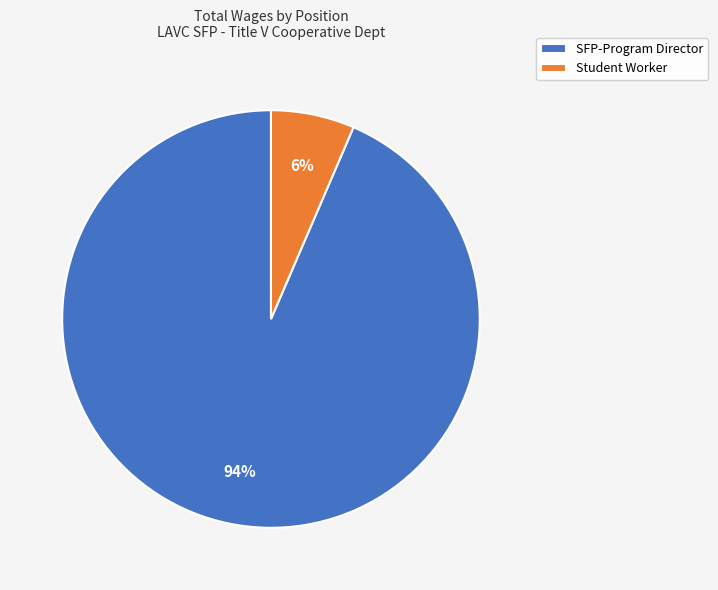

Rank the categories by value from lowest to highest.

Student Worker, SFP-Program Director